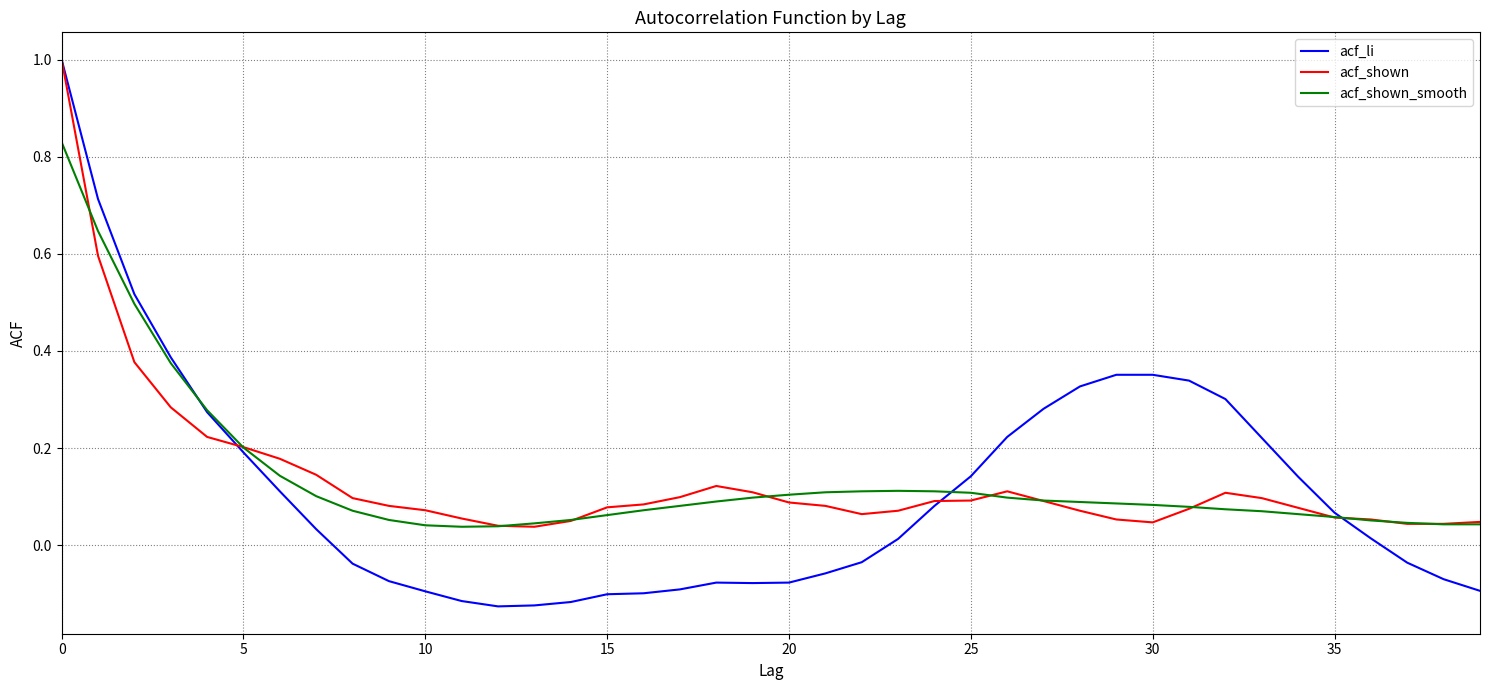

What is the highest value of the acf_shown series?

1.0